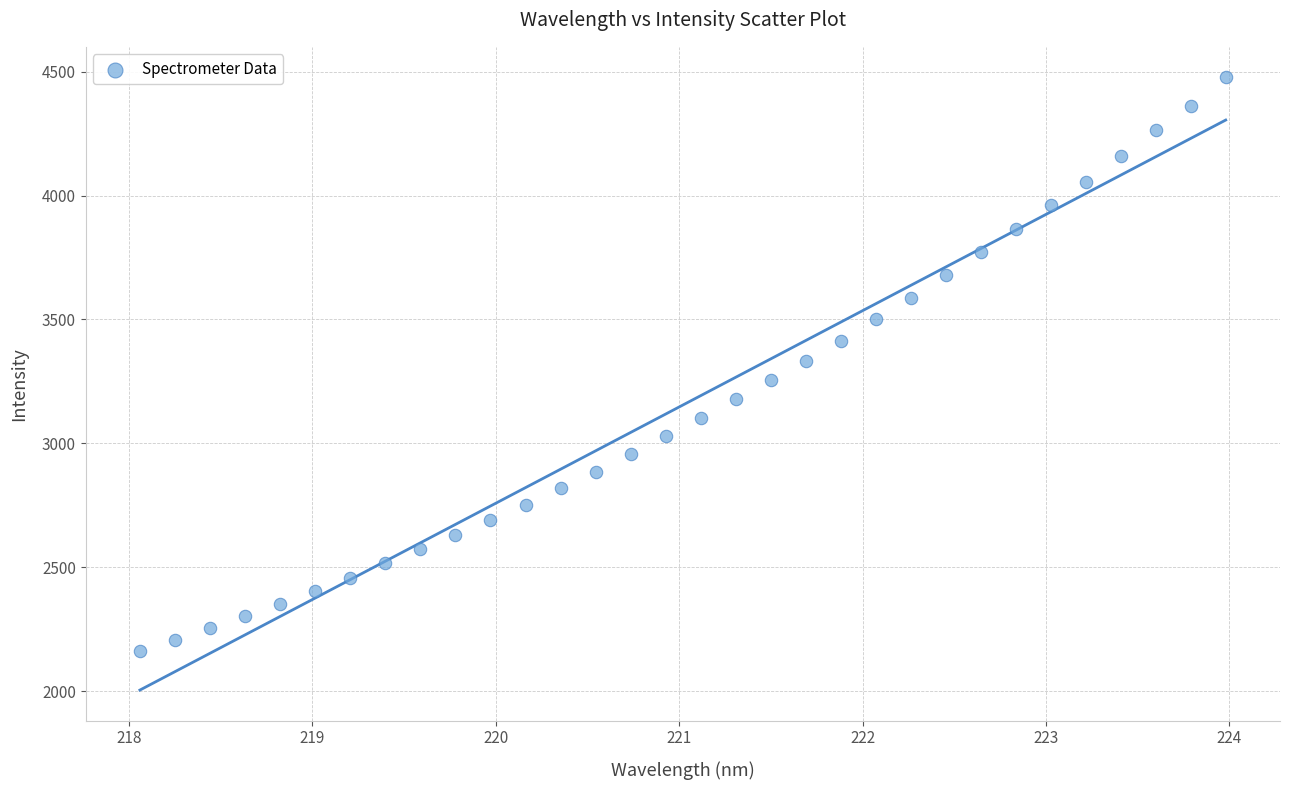

What is the range of Y values (max minus min)?

2314.4